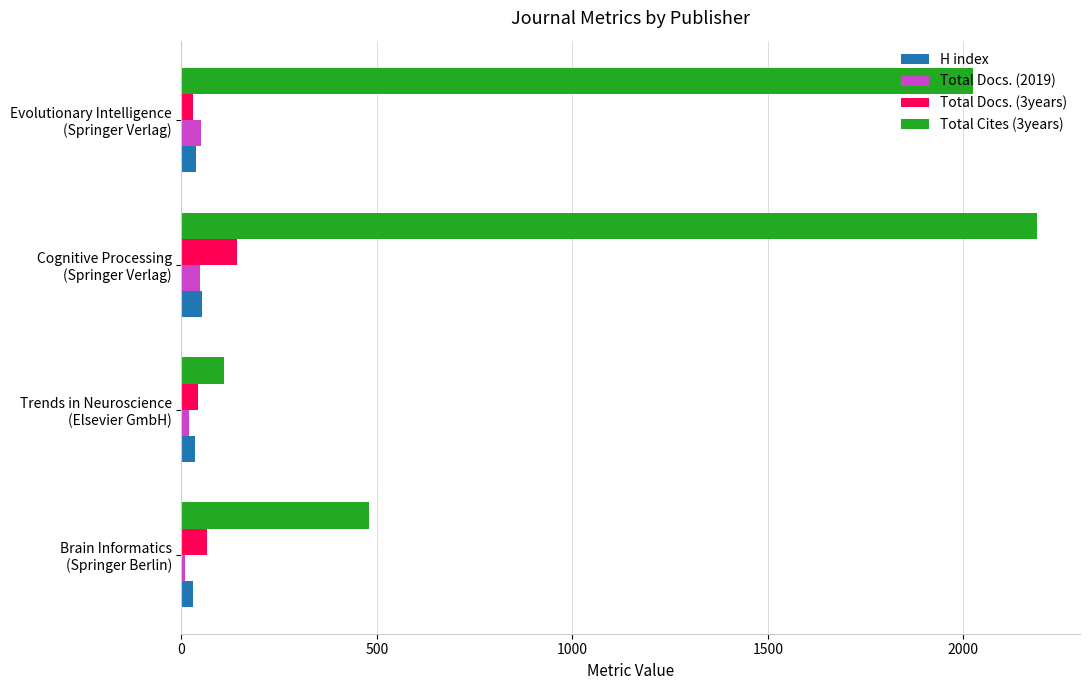

At how many categories does at least one series exceed 393?

3